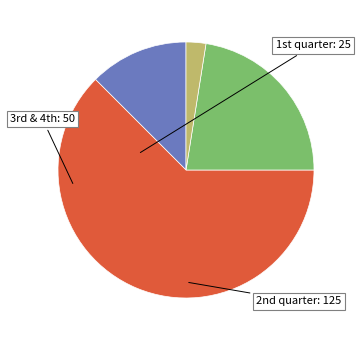

How many slices are in this pie chart?

4